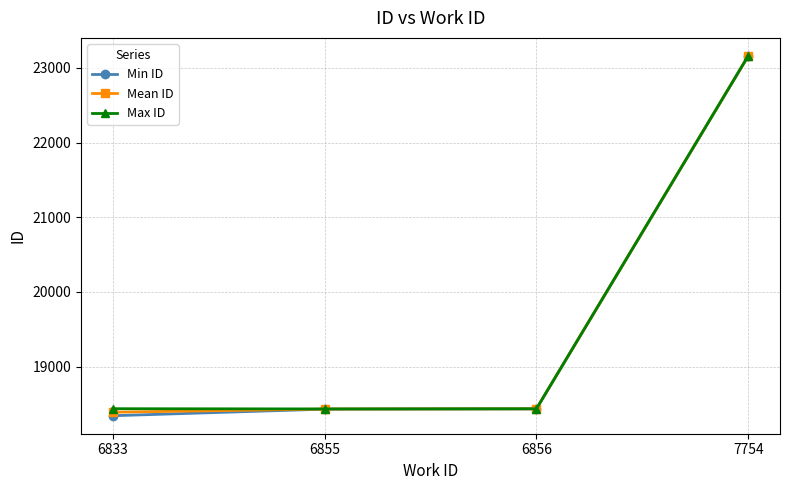

At how many categories does at least one series exceed 19772?

1